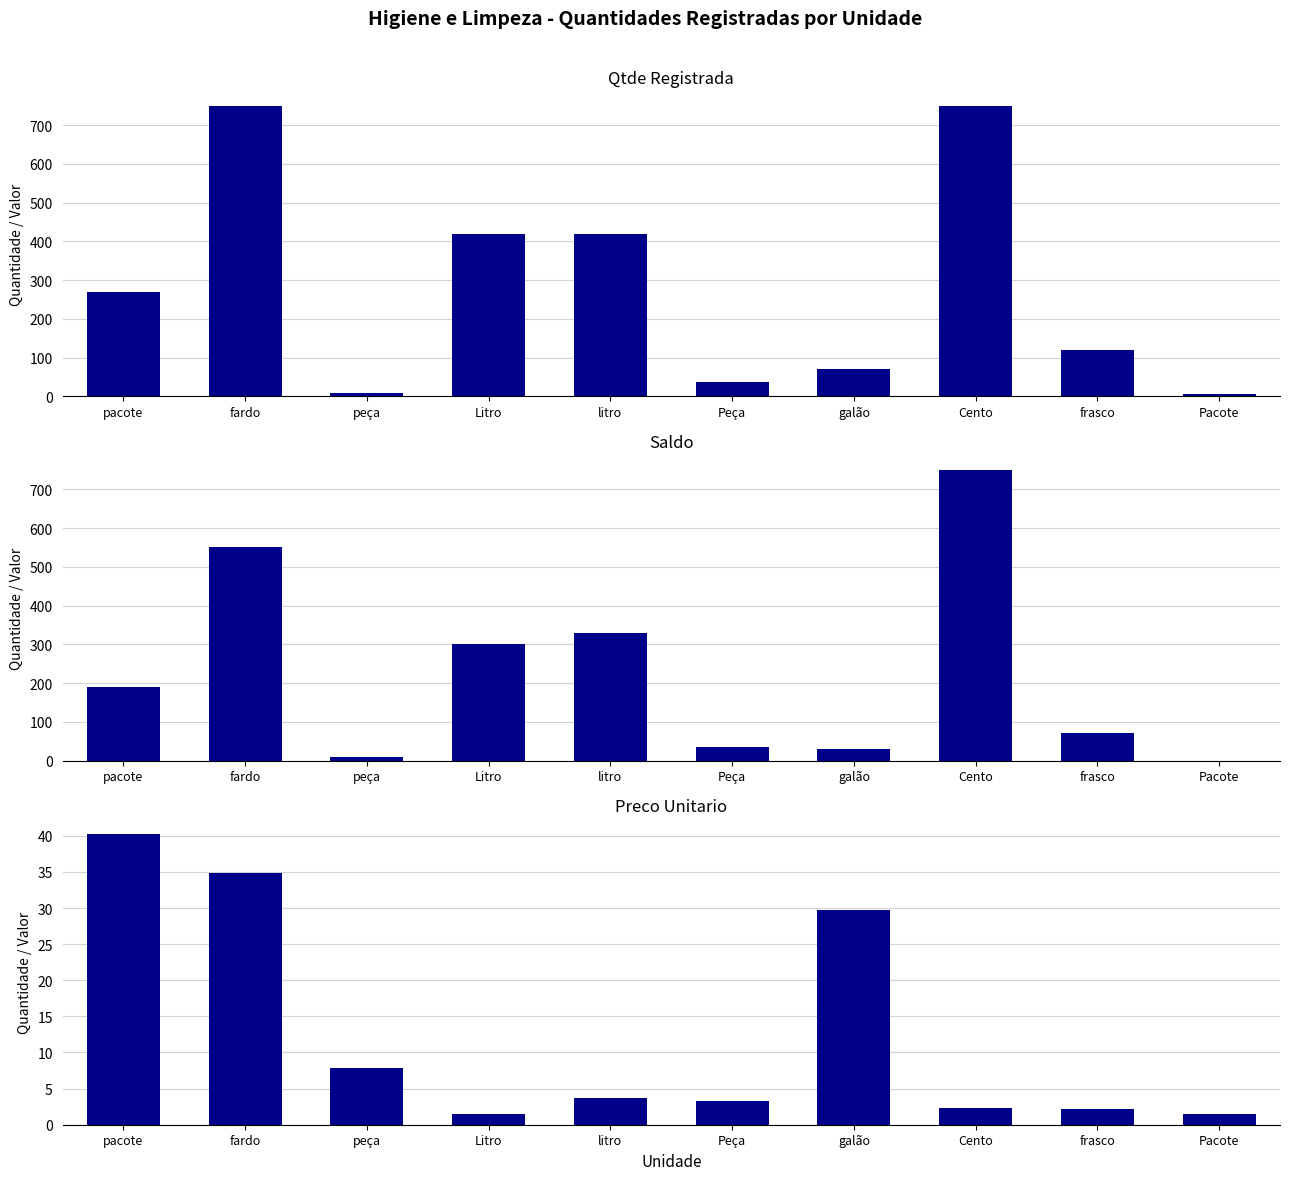

What is the difference between the maximum and minimum values in the Saldo series?

750.0